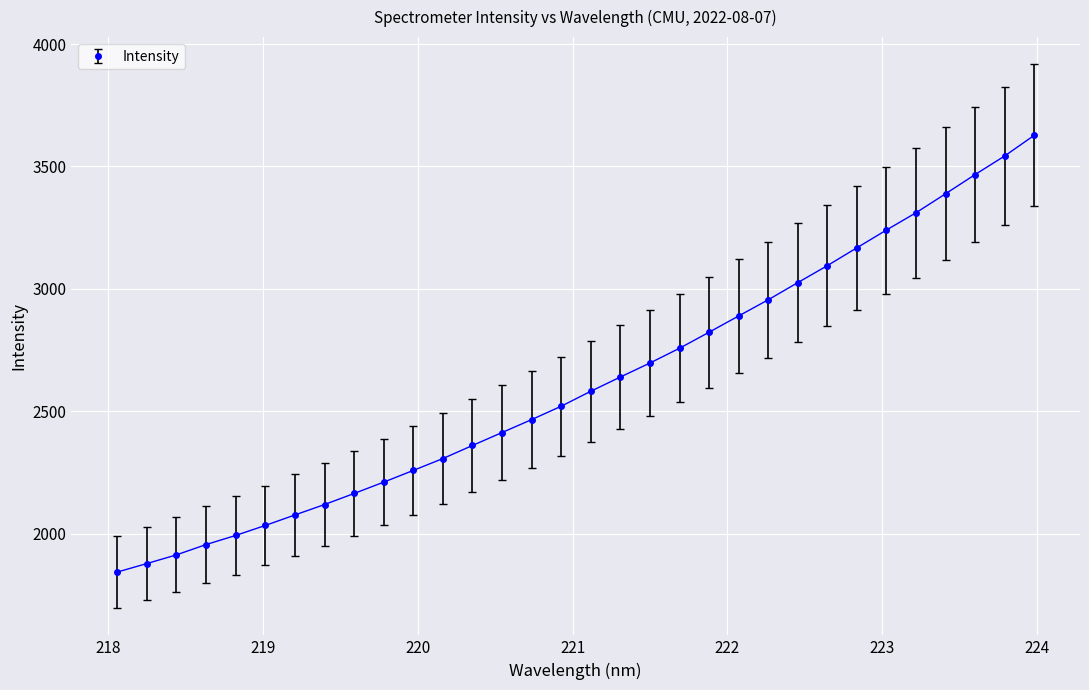

Reading left to right, transcribe all the data shown in this chart.

1843.9	1878.6	1914.1	1956.2	1993.4	2034.2	2077.0	2119.6	2164.8	2211.0	2258.9	2307.4	2360.8	2413.7	2466.5	2521.1	2582.2	2640.3	2697.5	2757.7	2823.2	2889.6	2955.7	3025.7	3095.0	3167.9	3240.5	3311.0	3388.5	3466.9	3542.8	3627.1